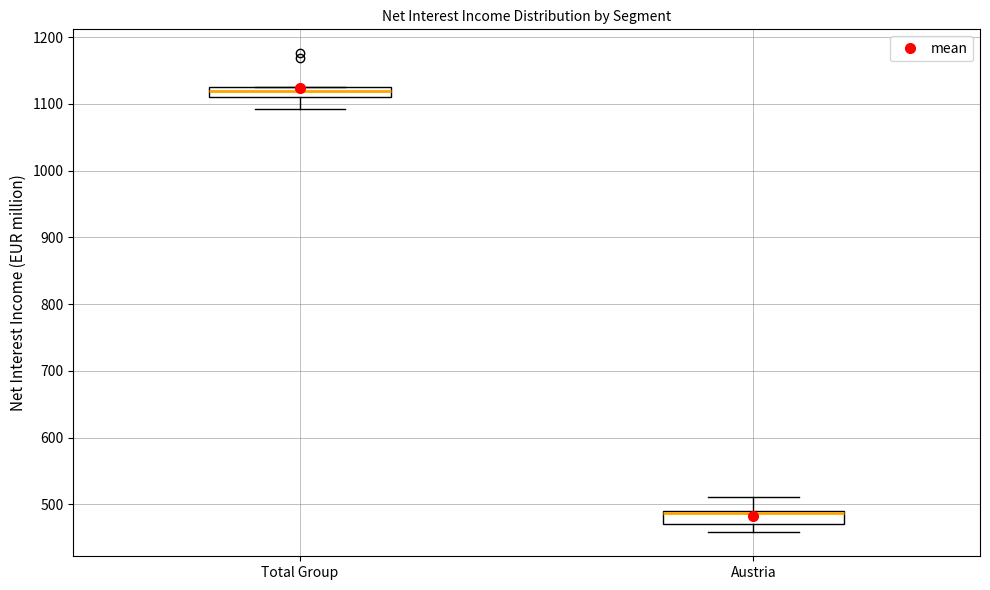

Where does the upper whisker of the box for Austria end on the y-axis? The values are not printed on the chart, so give them approximately, as read against the axis.

510